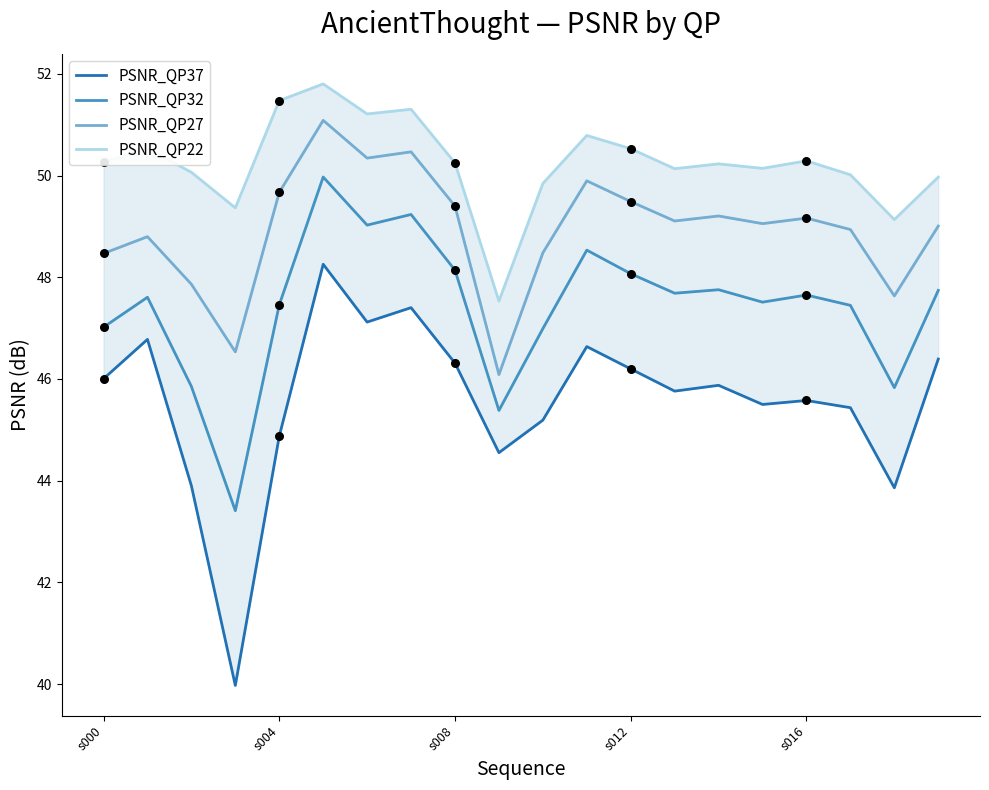

Which series has the largest total across all categories?

PSNR_QP22